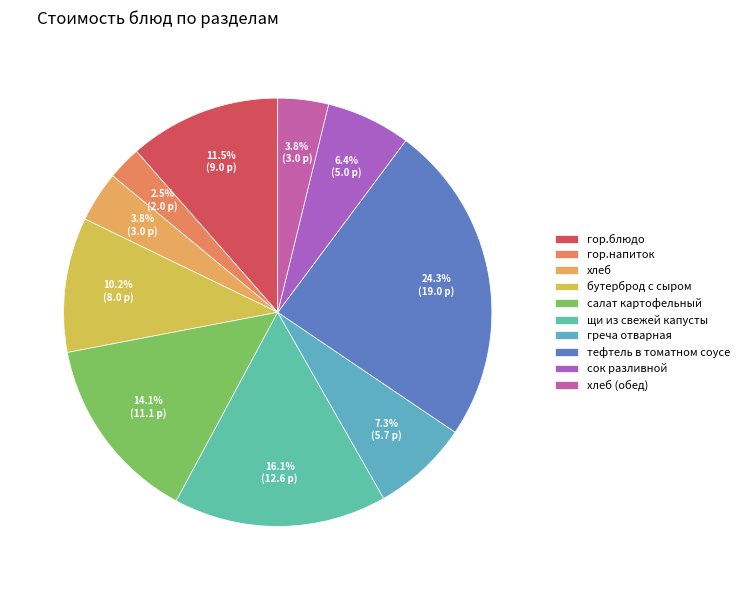

The тефтель в томатном соусе slice represents 24% of the pie. True or false?

True